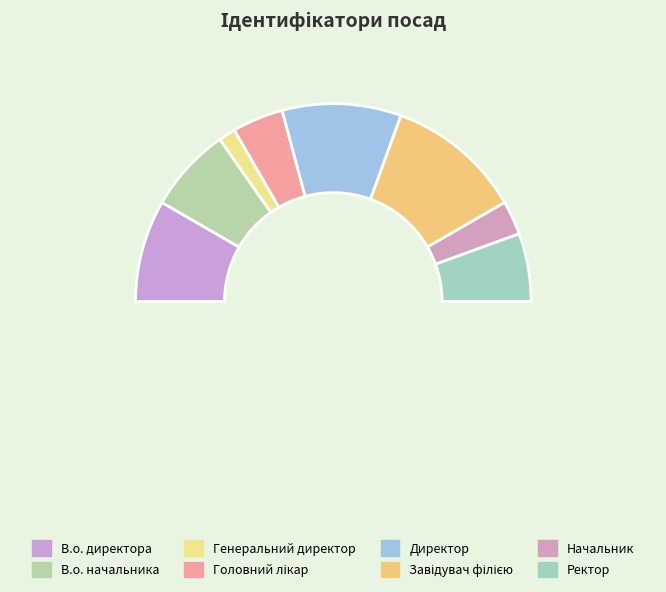

What is the ratio of the value at Начальник to the value at Ректор?

0.5